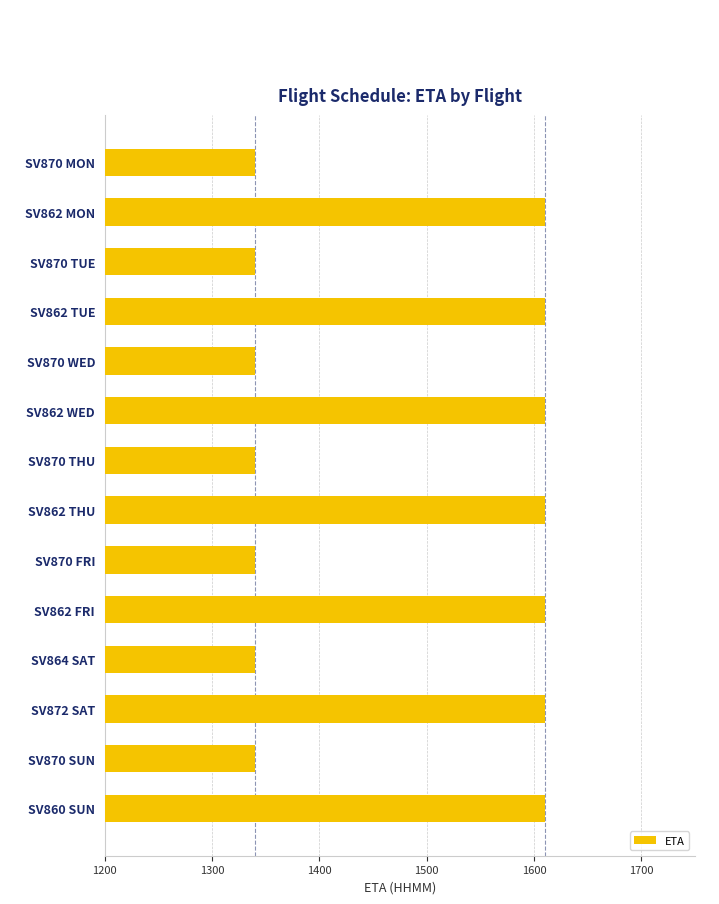

What is the label of the 9th bar from the bottom?

SV862 WED